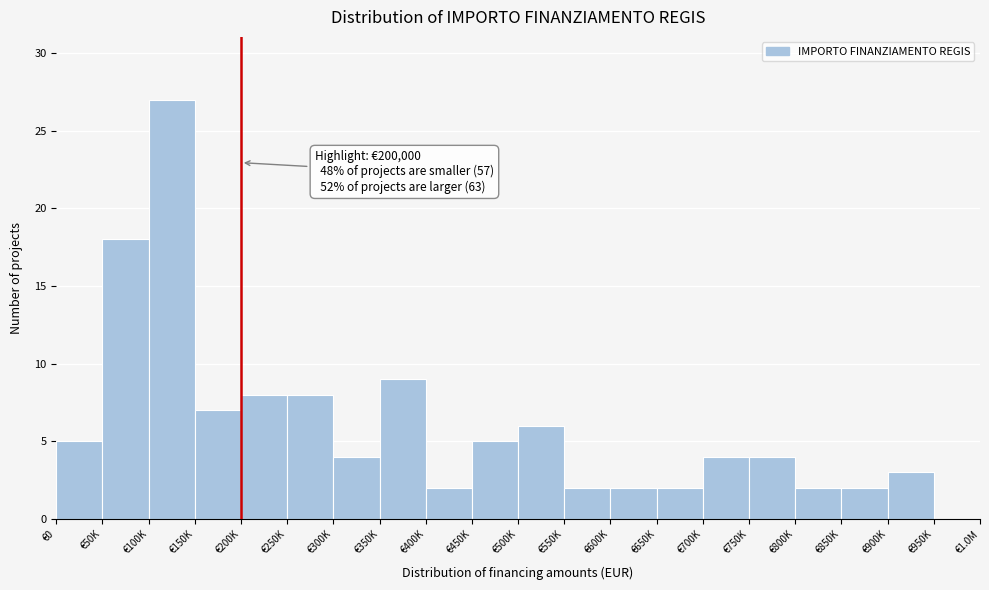

Reading left to right, what are all the values shown in this chart?

€0=5	€50K=18	€100K=27	€150K=7	€200K=8	€250K=8	€300K=4	€350K=9	€400K=2	€450K=5	€500K=6	€550K=2	€600K=2	€650K=2	€700K=4	€750K=4	€800K=2	€850K=2	€900K=3	€950K=0